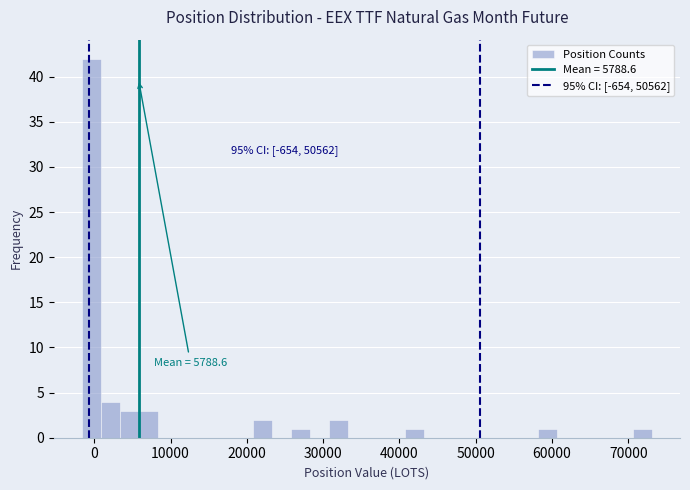

Read against the x-axis, roughly where is the centre of the tallest bar?

0